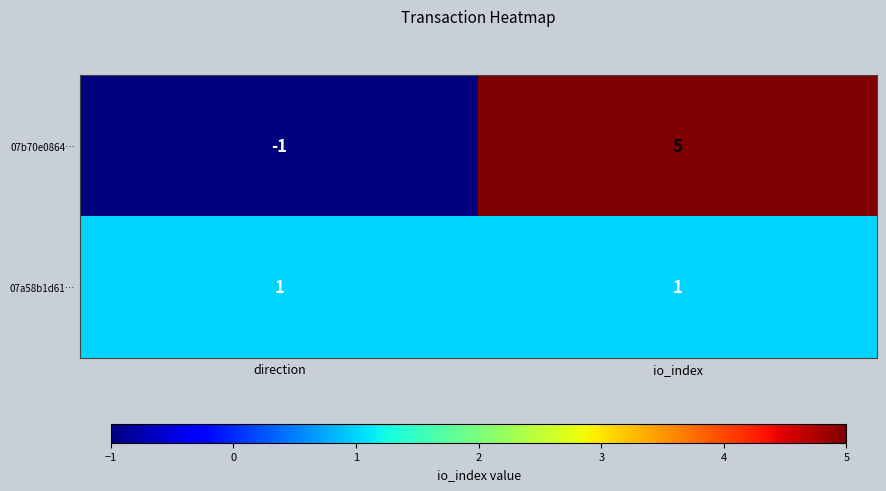

What is the difference between the maximum and minimum values in the 07b70e0864… series?

6